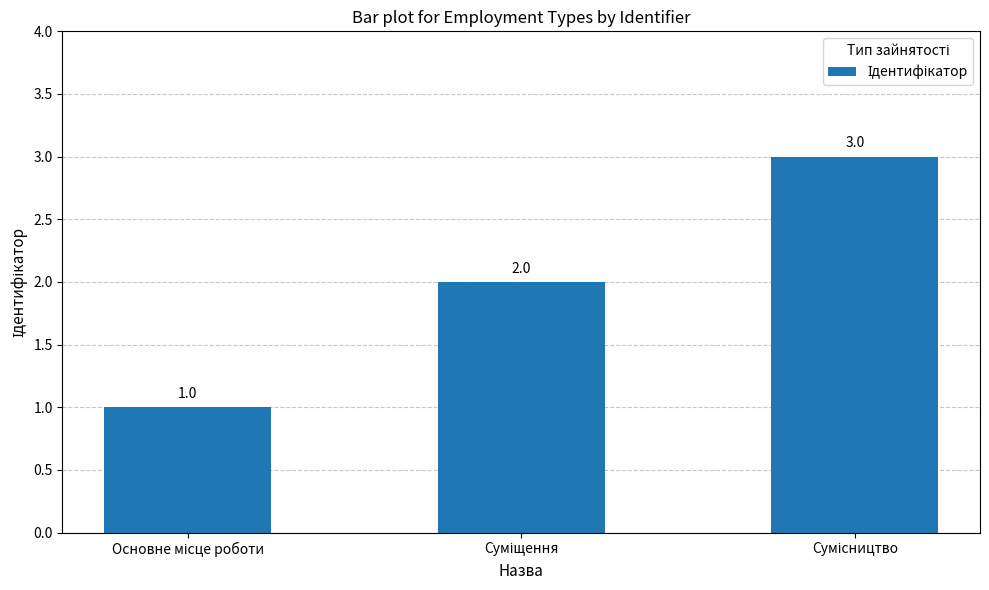

Count the values in the range 1 to 3.

3